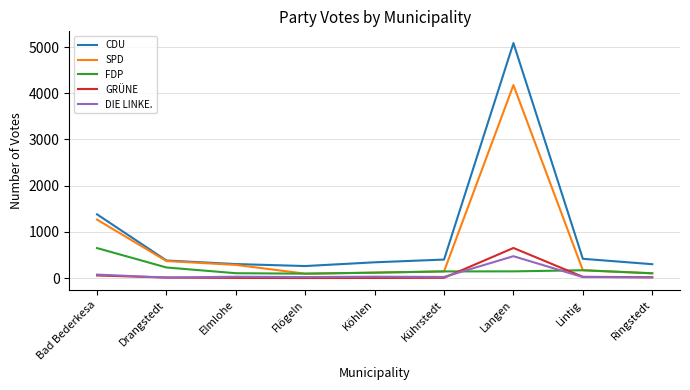

Which label corresponds to the largest value in the chart?

Langen